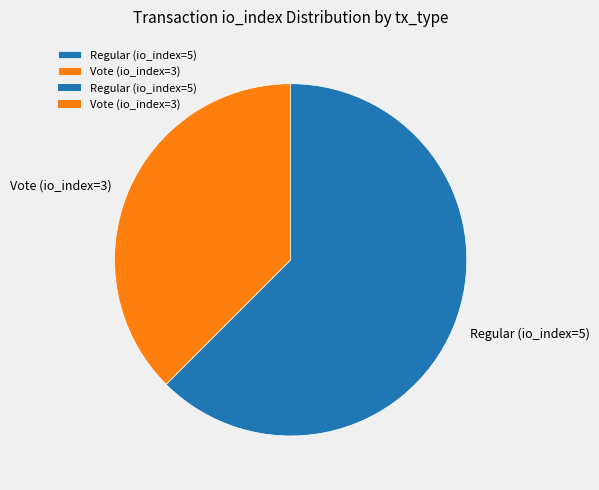

What is the smallest slice in the pie chart?

Vote (io_index=3)